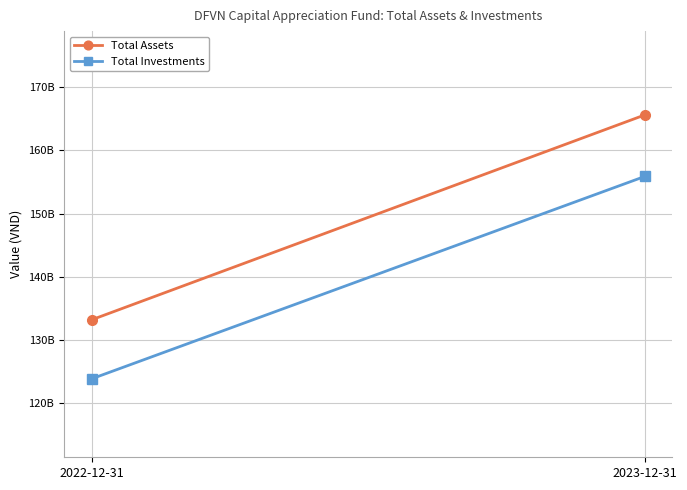

How many series are shown in this chart?

2